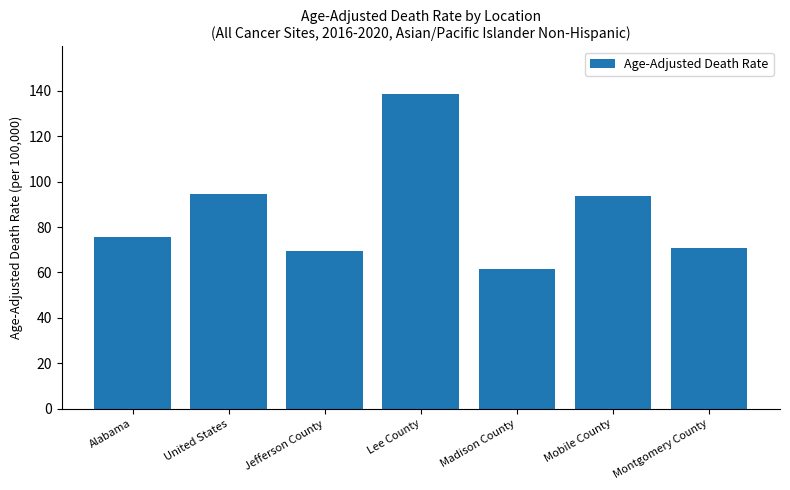

Between Jefferson County and Montgomery County, which is larger?

Montgomery County